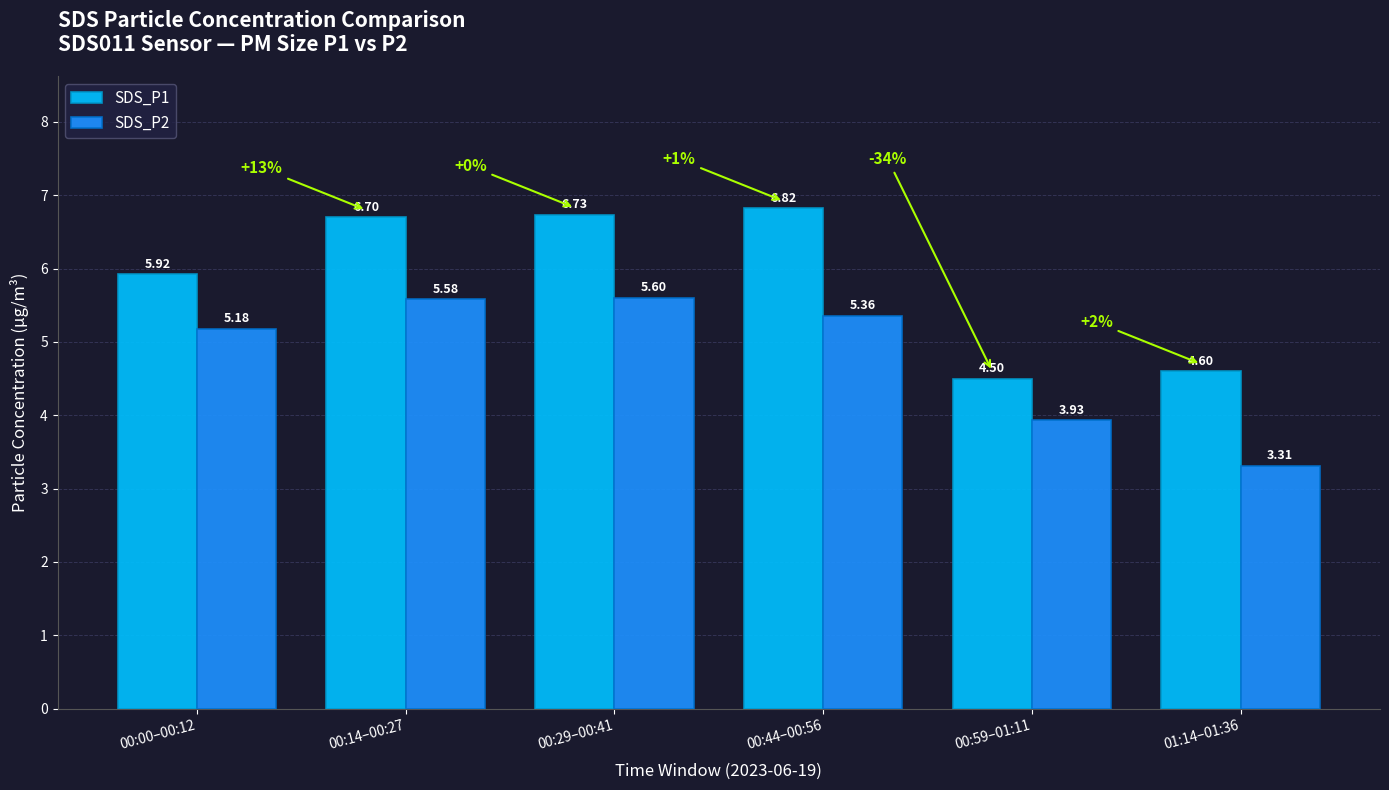

How many values in the SDS_P2 series exceed 5?

4